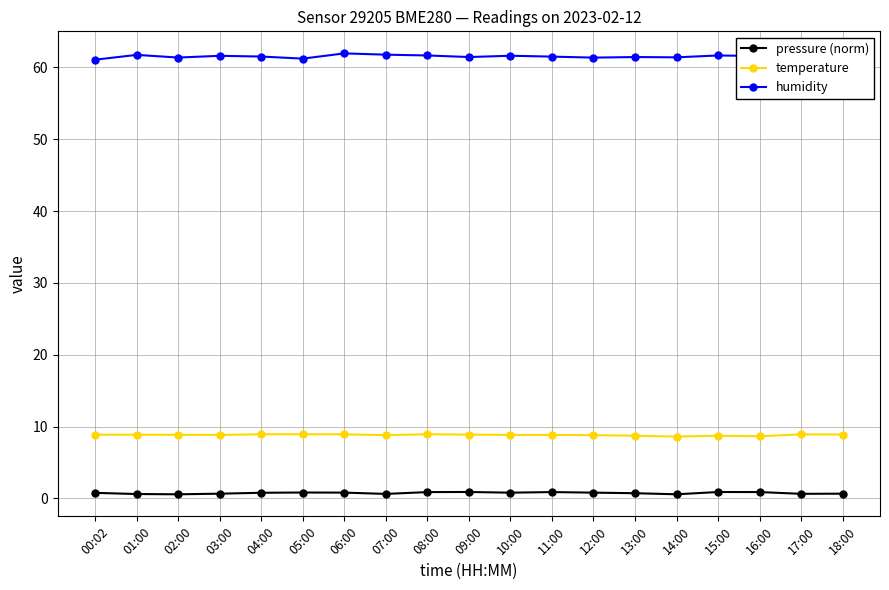

What is the label of the 14th point from the left?

13:00